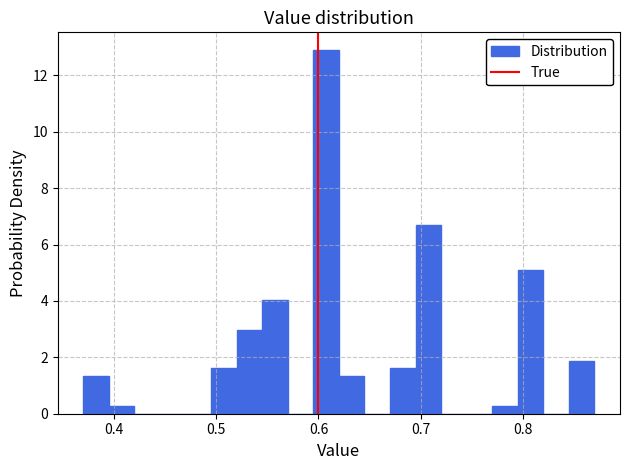

Around what value on the x-axis is the tallest bar? Give the approximate position of its centre, as read against the axis.

0.61